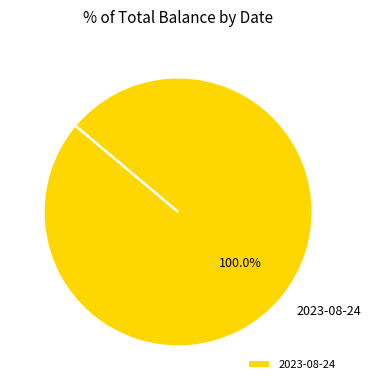

How many slices are in this pie chart?

1